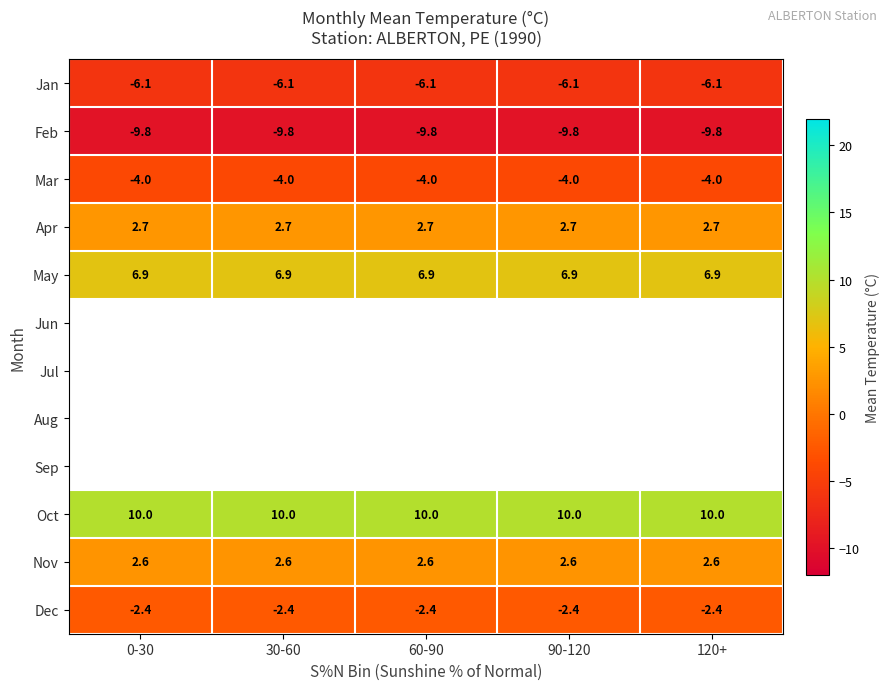

Which has a higher value, 90-120 or 30-60?

90-120